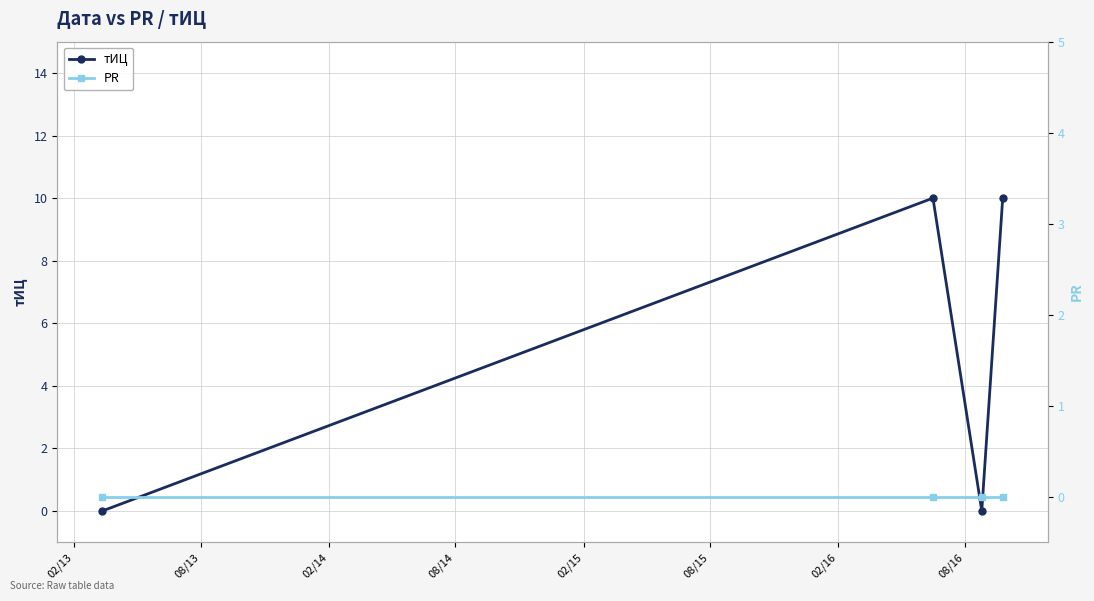

True or false: PR and тИЦ intersect in this chart.

False